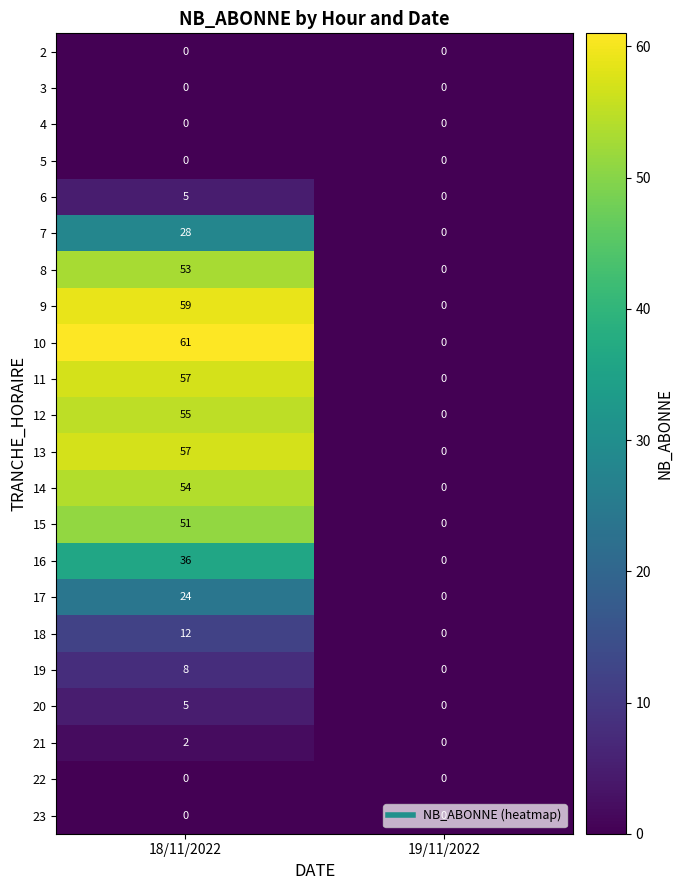

What is the difference between the 15 values at 18/11/2022 and 19/11/2022?

51